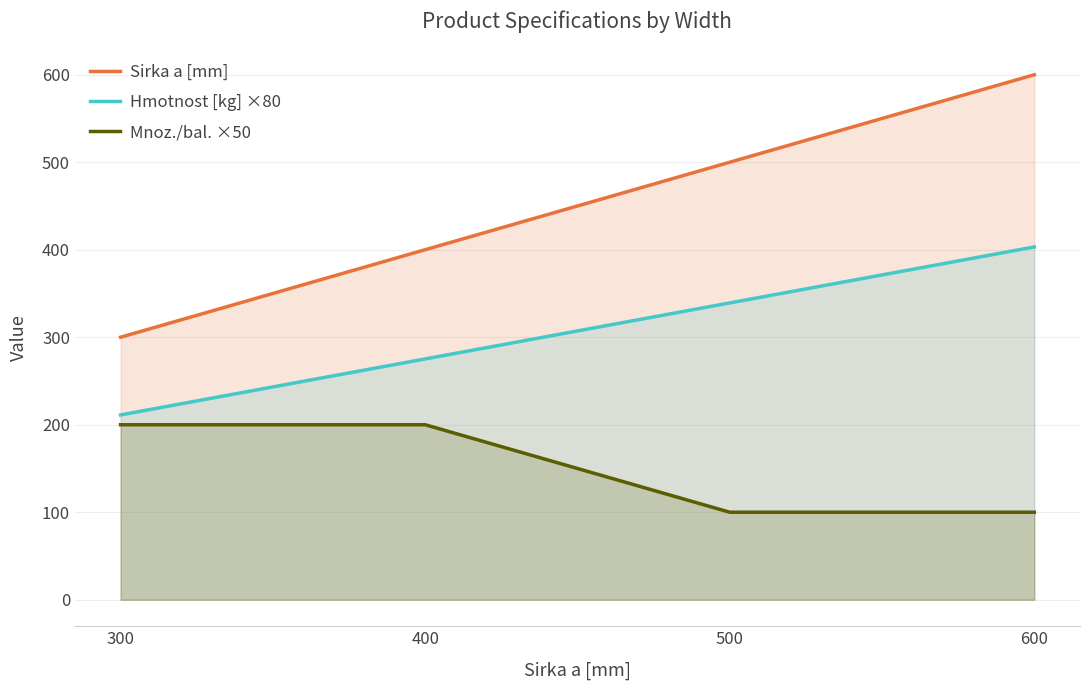

Reading left to right, transcribe all the data shown in this chart.

Sirka a [mm]: 300=300.0	400=400.0	500=500.0	600=600.0
Hmotnost [kg] ×80: 300=211.2	400=275.2	500=339.2	600=403.2
Mnoz./bal. ×50: 300=200.0	400=200.0	500=100.0	600=100.0